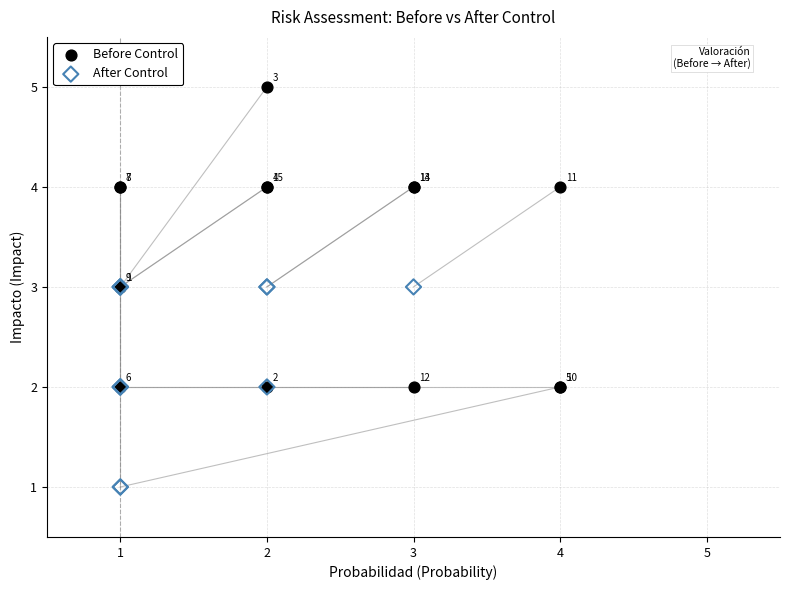

Which series contains the highest Y value?

Before Control